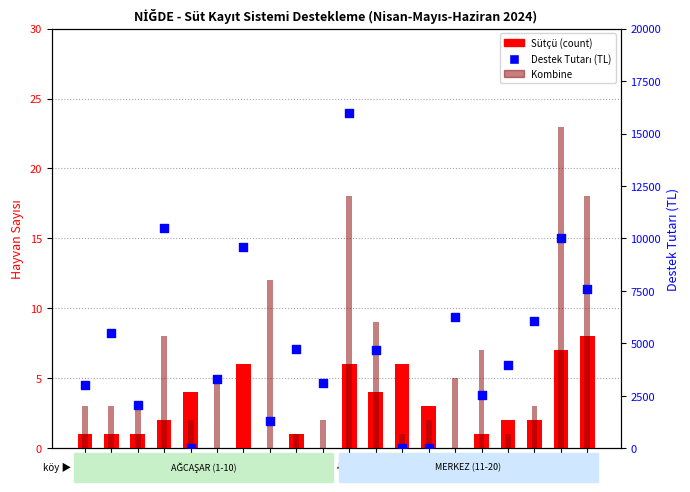

What are all the series names shown in the legend?

Sütçü, Kombine, Destek Tutarı (TL)